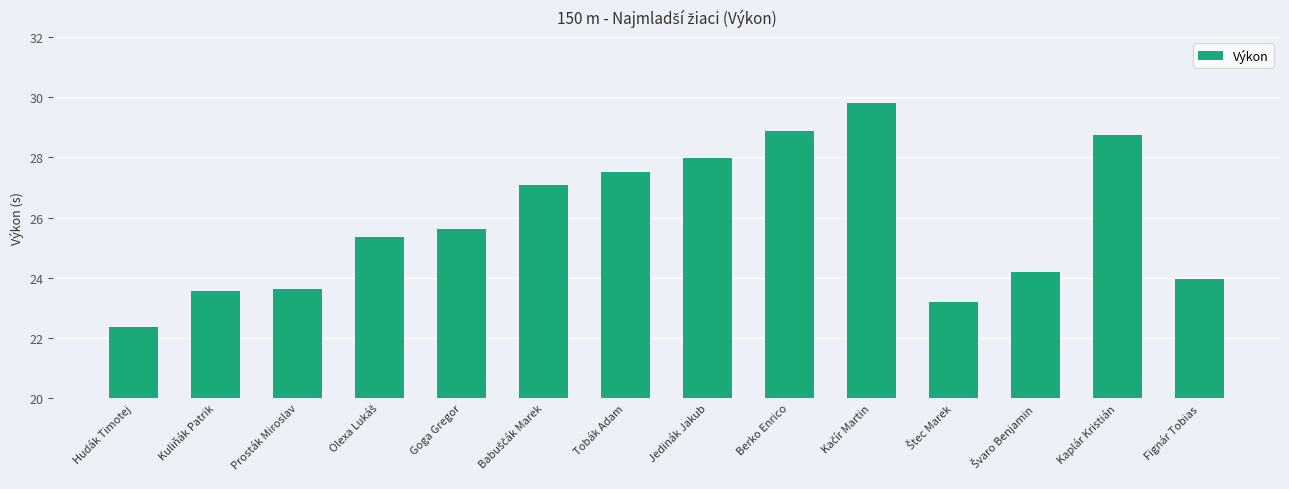

The value at Berko Enrico is 28.9. True or false?

True